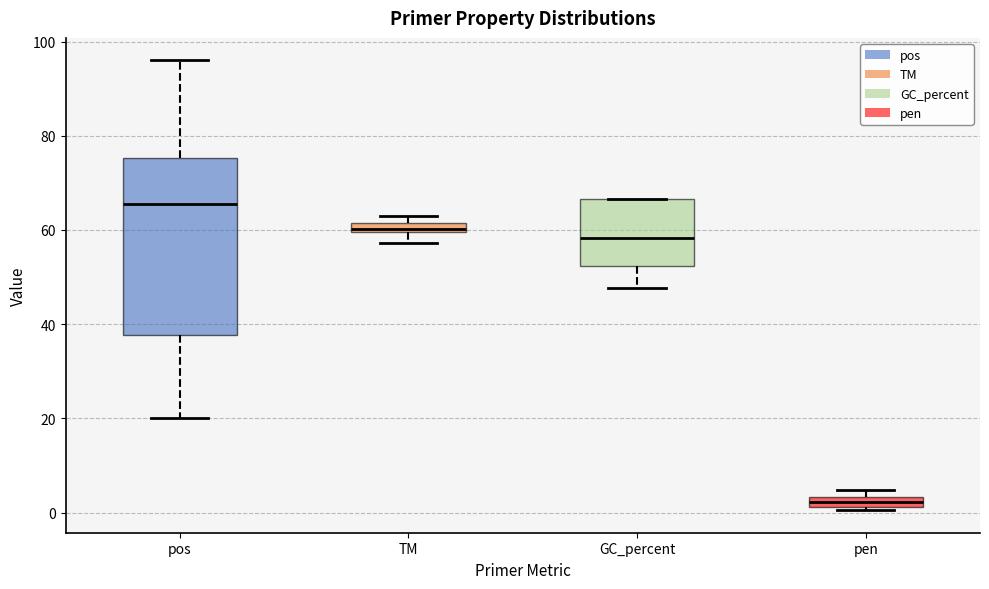

Where does the upper whisker of the box for pos end on the y-axis? The values are not printed on the chart, so give them approximately, as read against the axis.

96